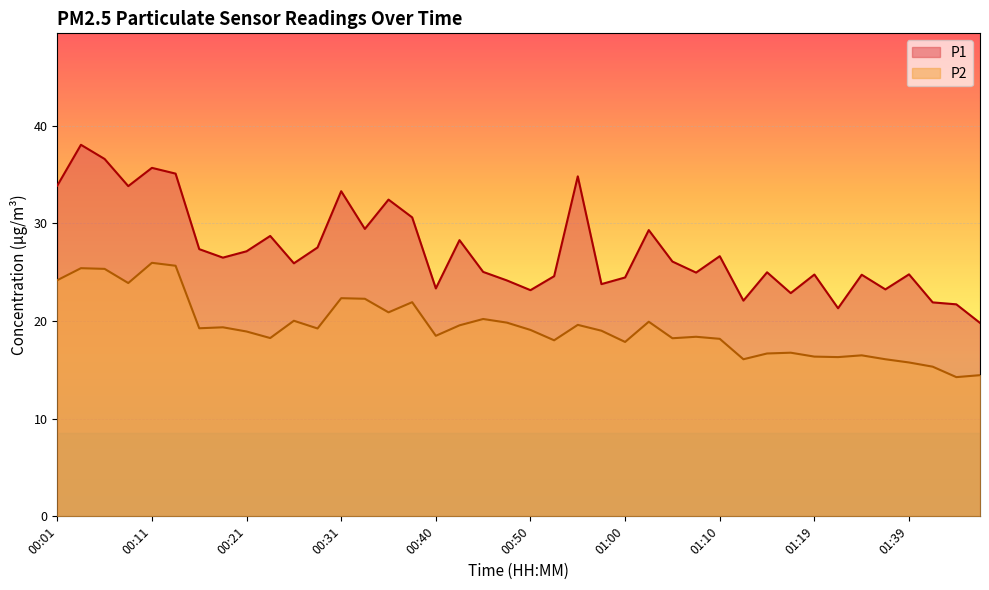

What are all the series names shown in the legend?

P1, P2